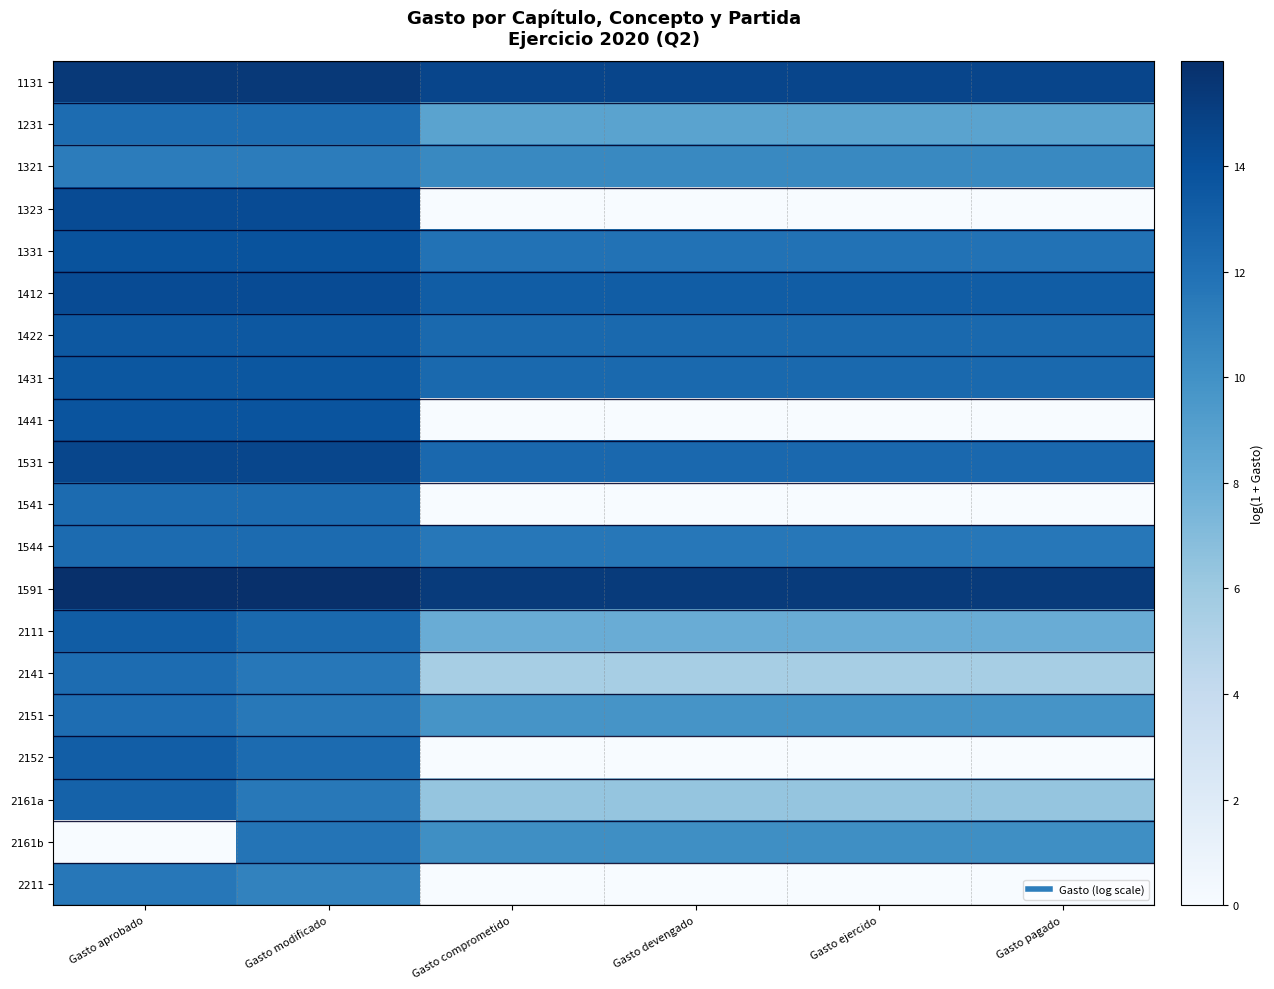

At which category is the sum across all series the highest?

Gasto modificado